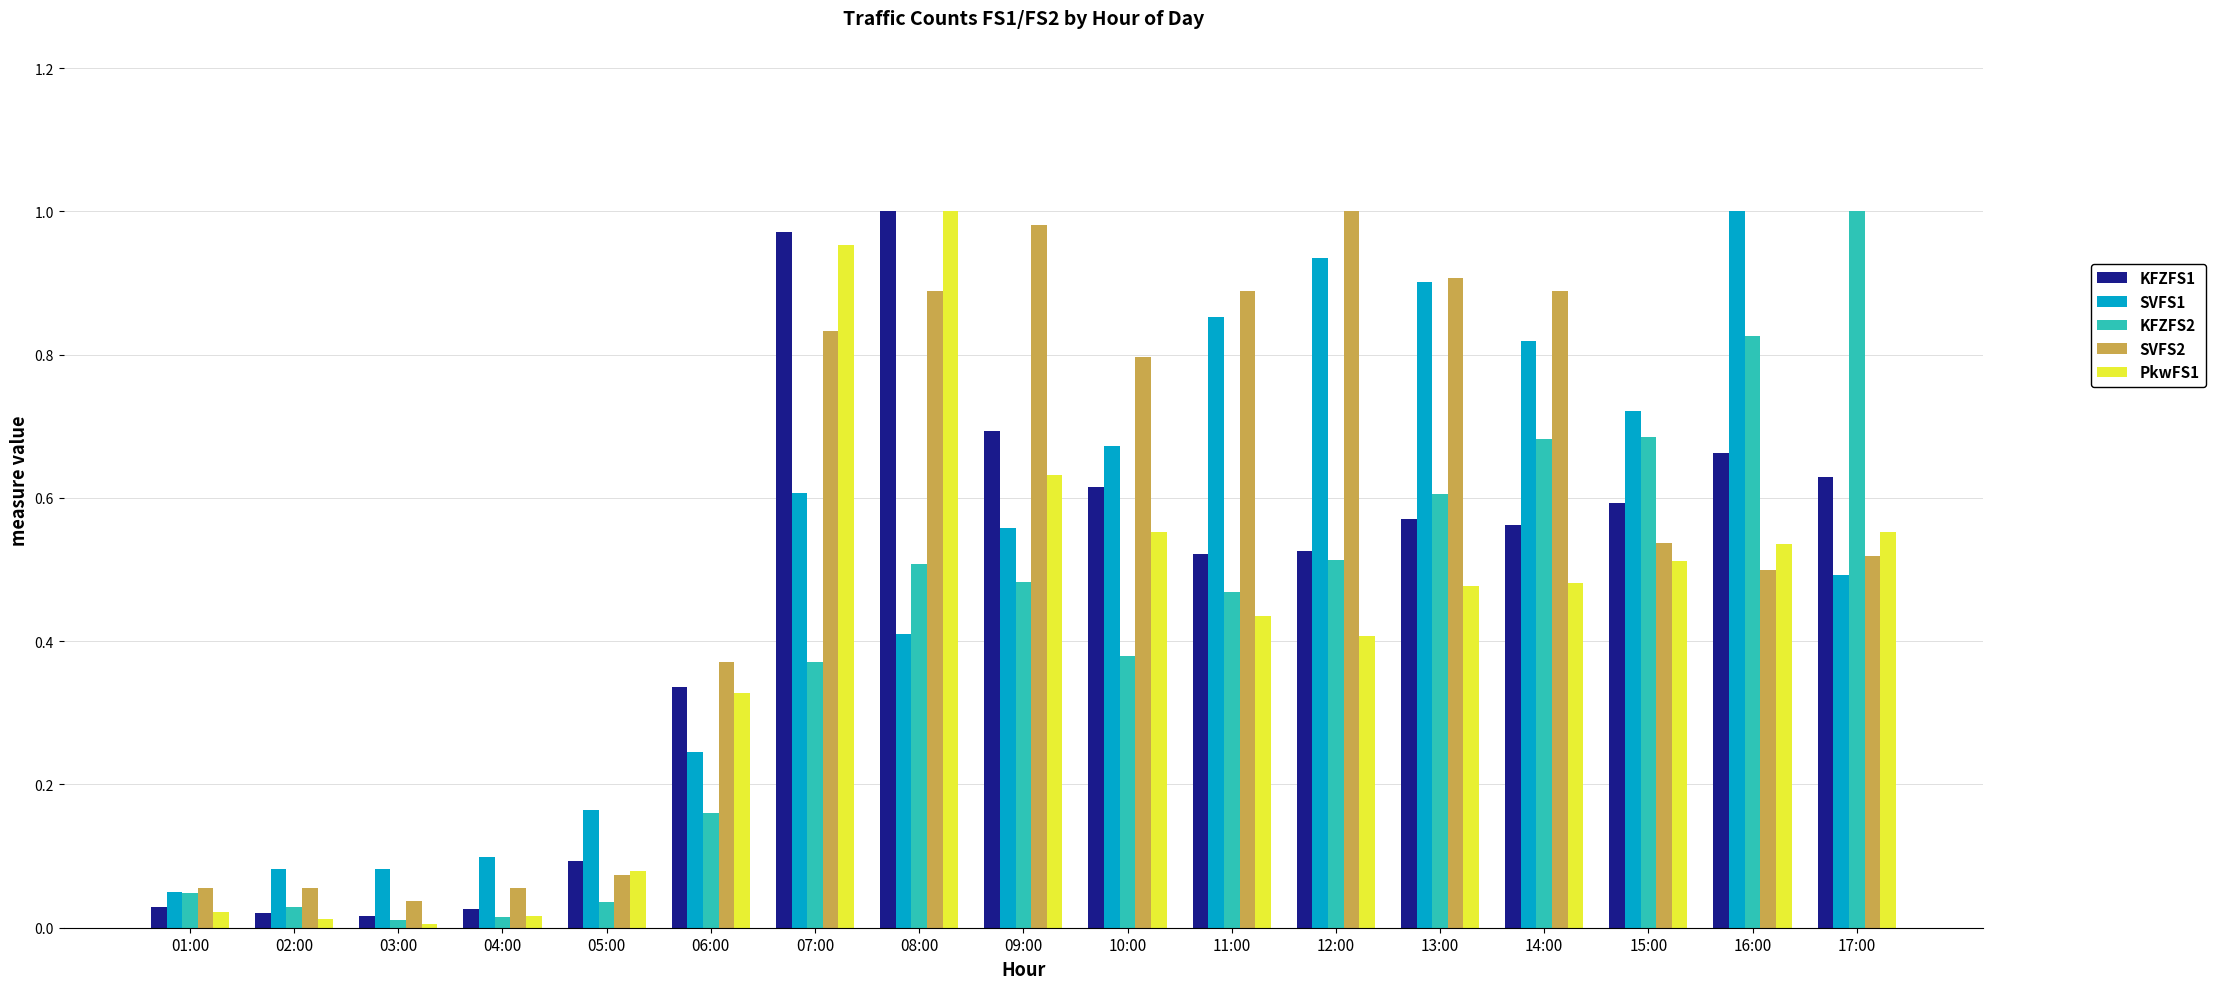

Between 10:00 and 13:00, which series saw the biggest shift?

SVFS1